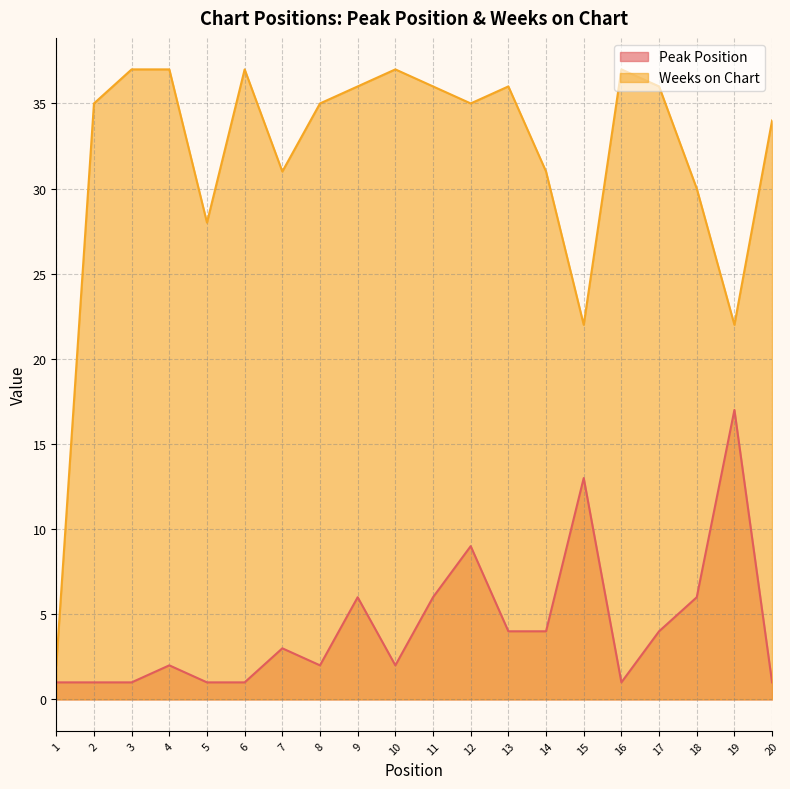

Which series has the largest total across all categories?

Weeks on Chart